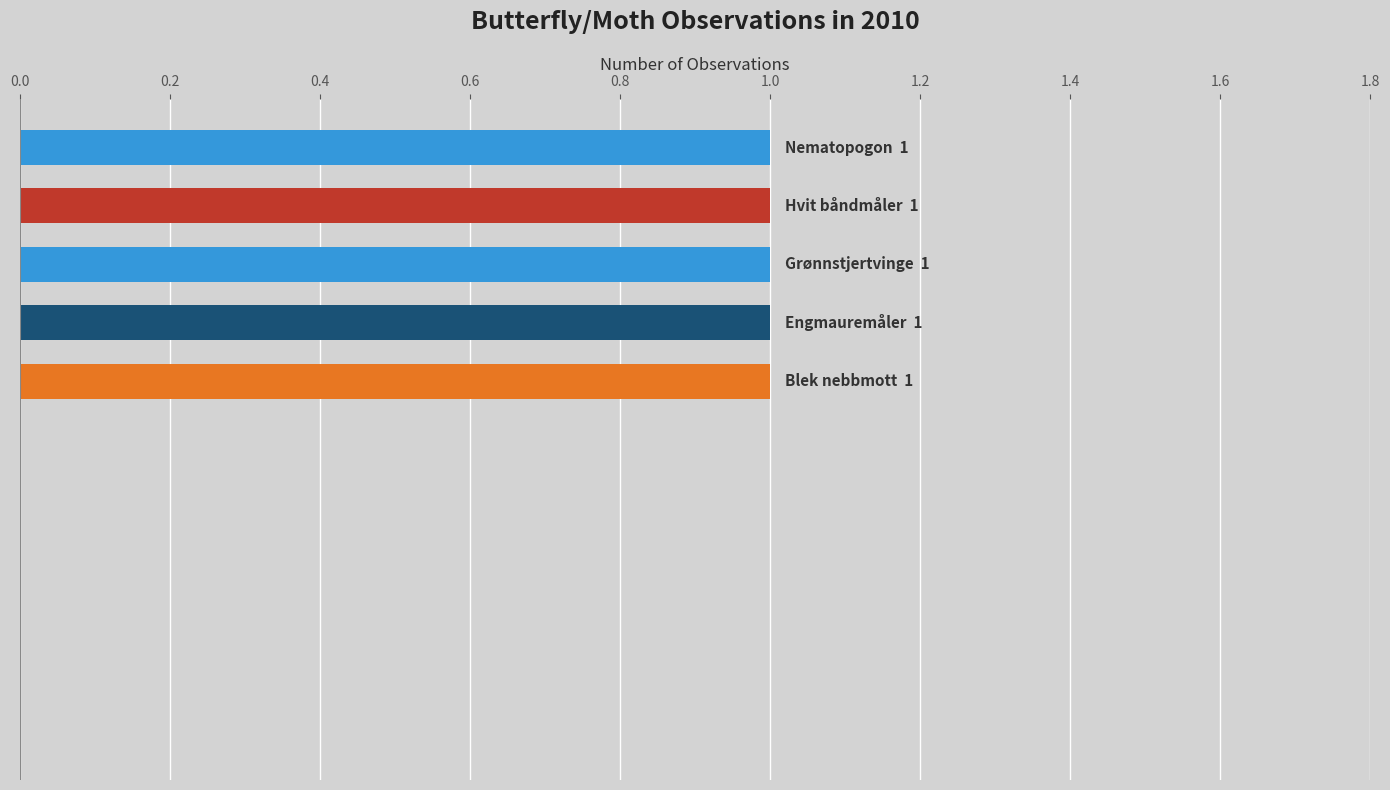

How many categories are shown in the chart?

11